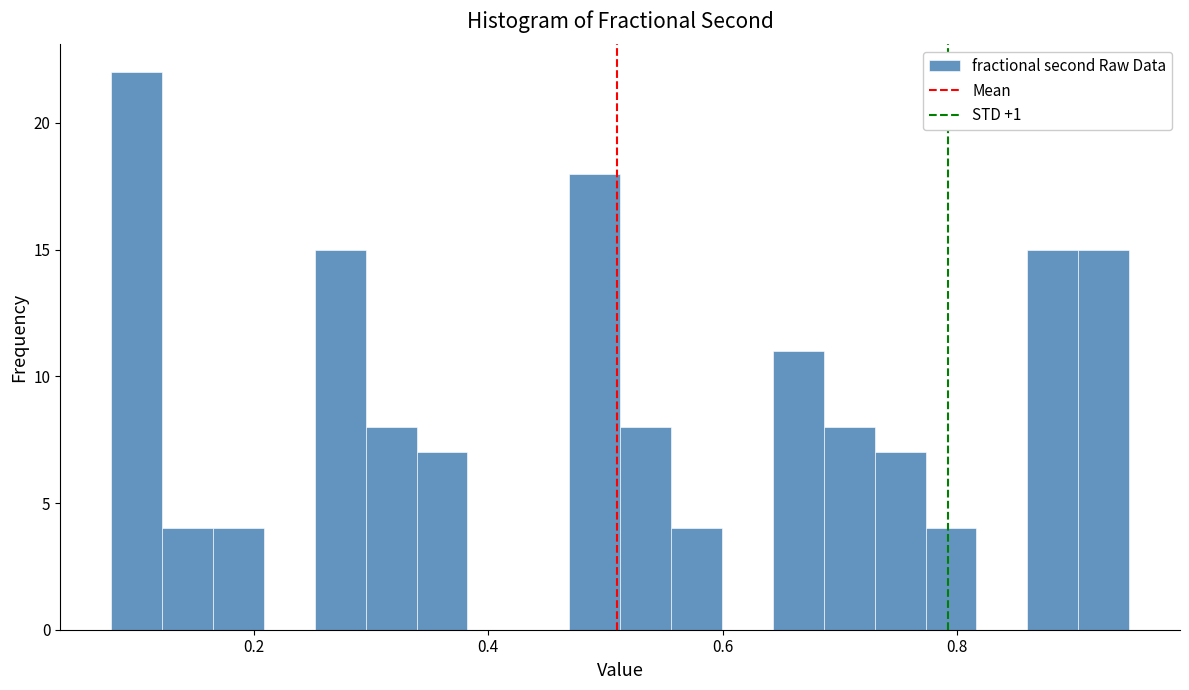

Around what value on the x-axis is the tallest bar? Give the approximate position of its centre, as read against the axis.

0.10